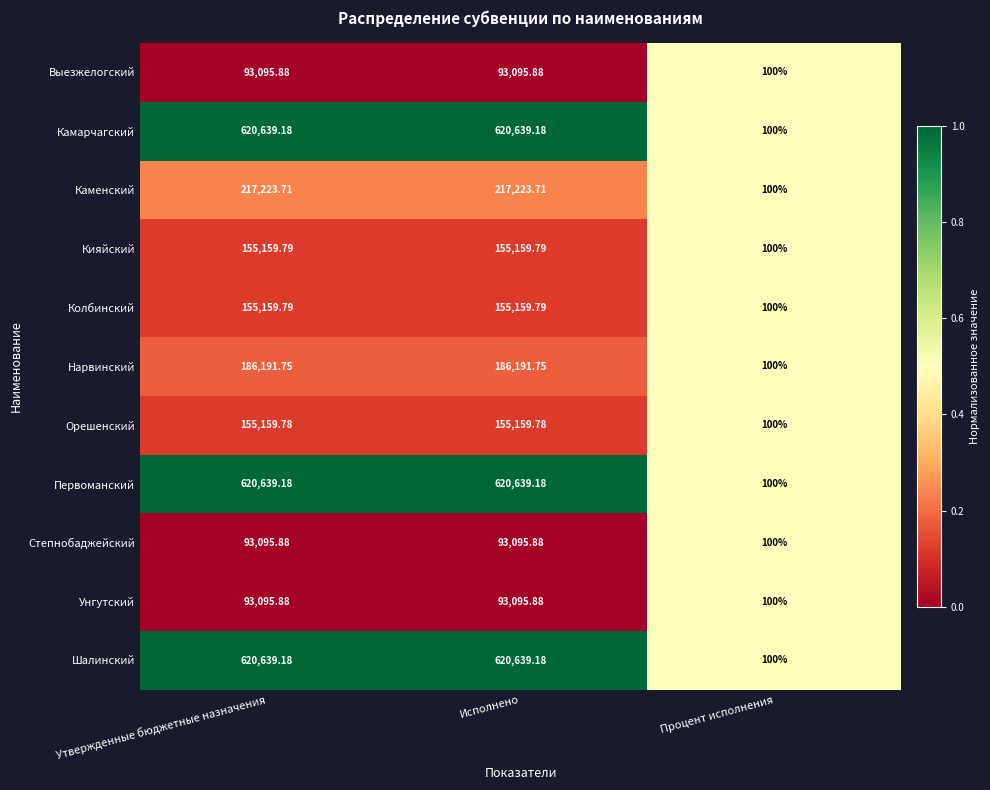

Where is Унгутский nearest to the value 46597?

Процент исполнения